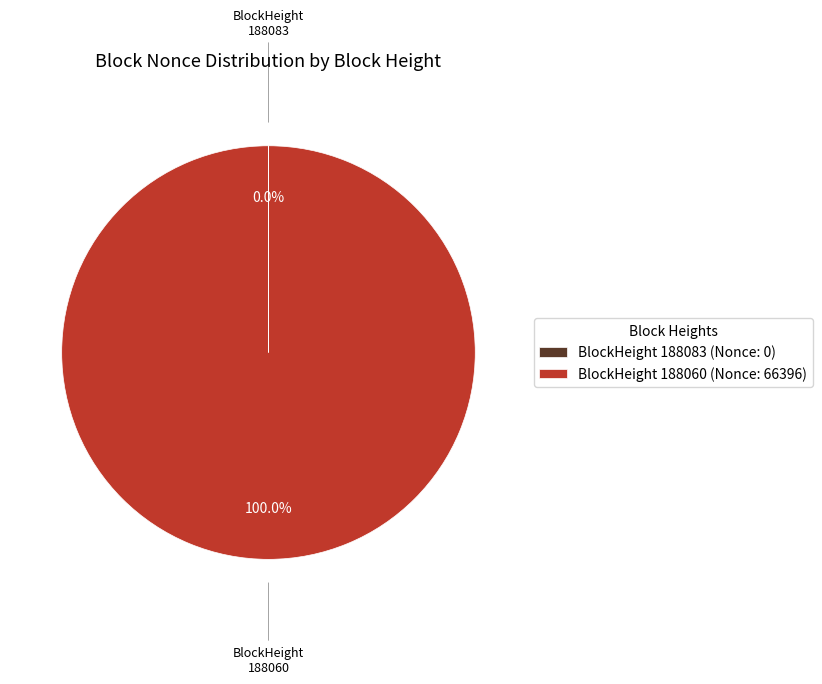

What is the largest slice in the pie chart?

BlockHeight 188060 (Nonce: 66396)